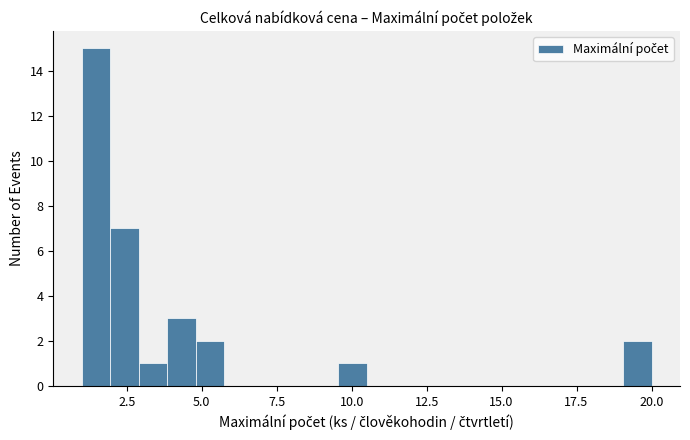

Read against the x-axis, roughly where is the centre of the tallest bar?

1.5